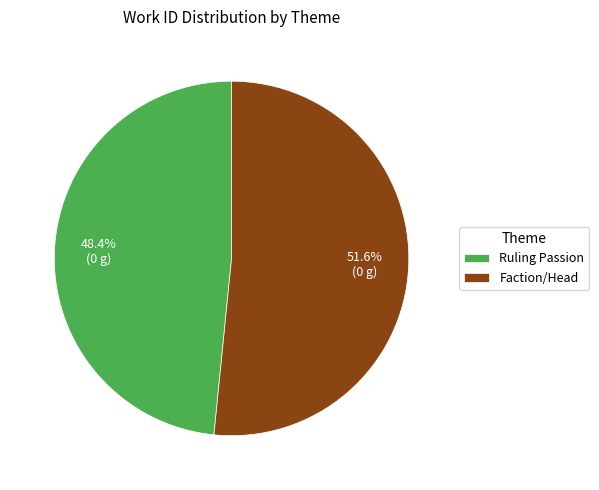

How many slices are in this pie chart?

2